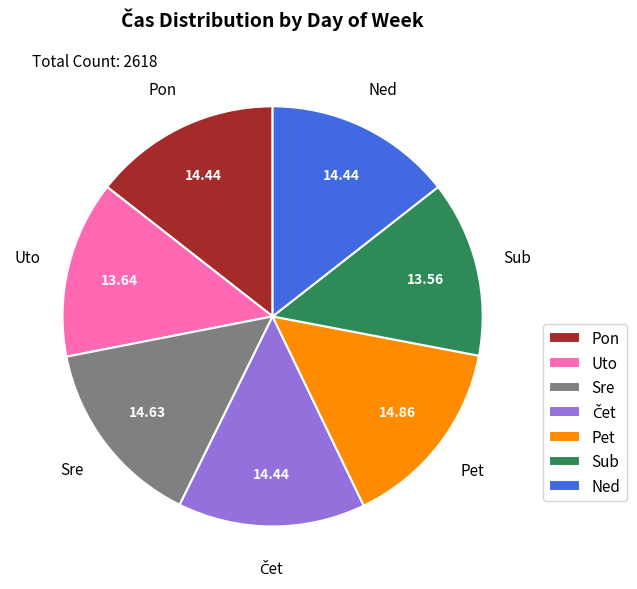

Combined, do Sre and Ned account for over 50%?

No